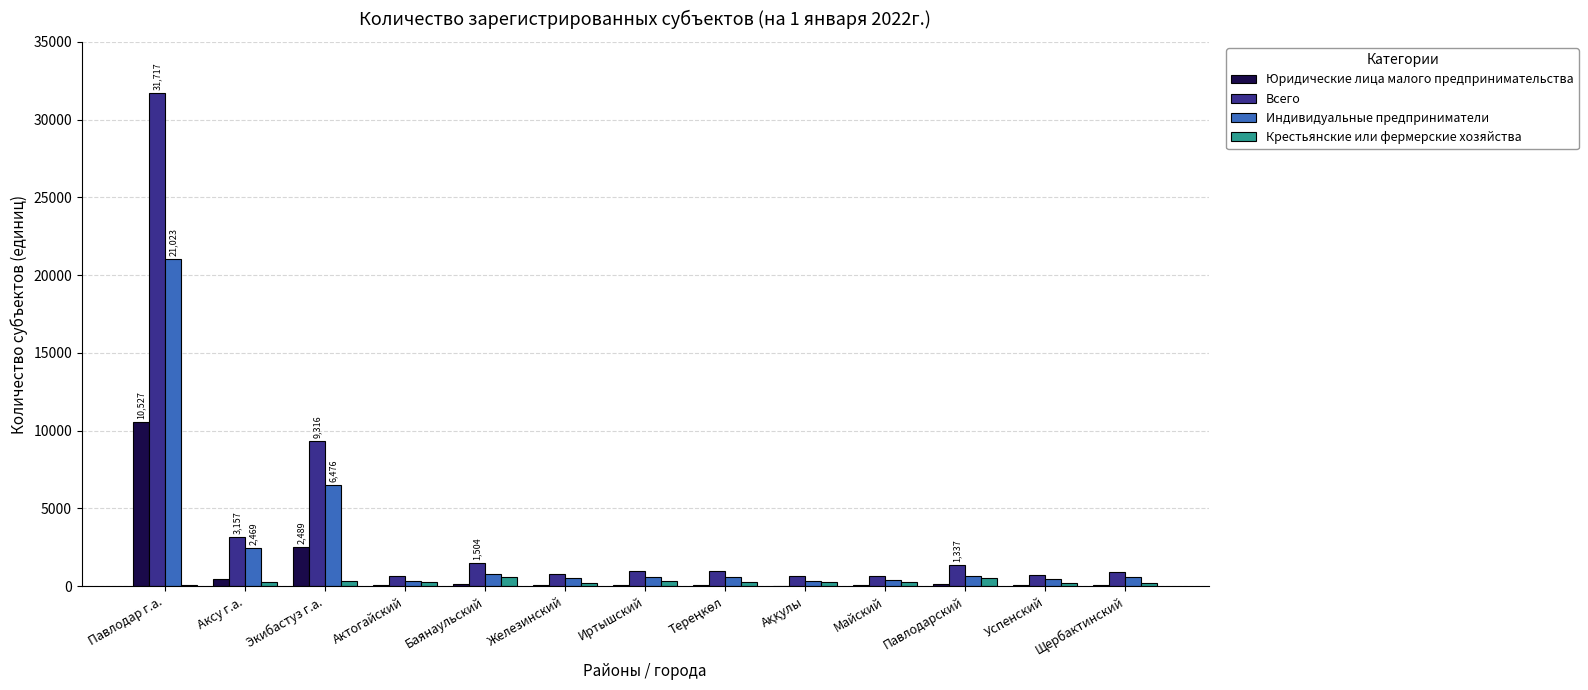

What is the sum of all Индивидуальные предприниматели values?

35092